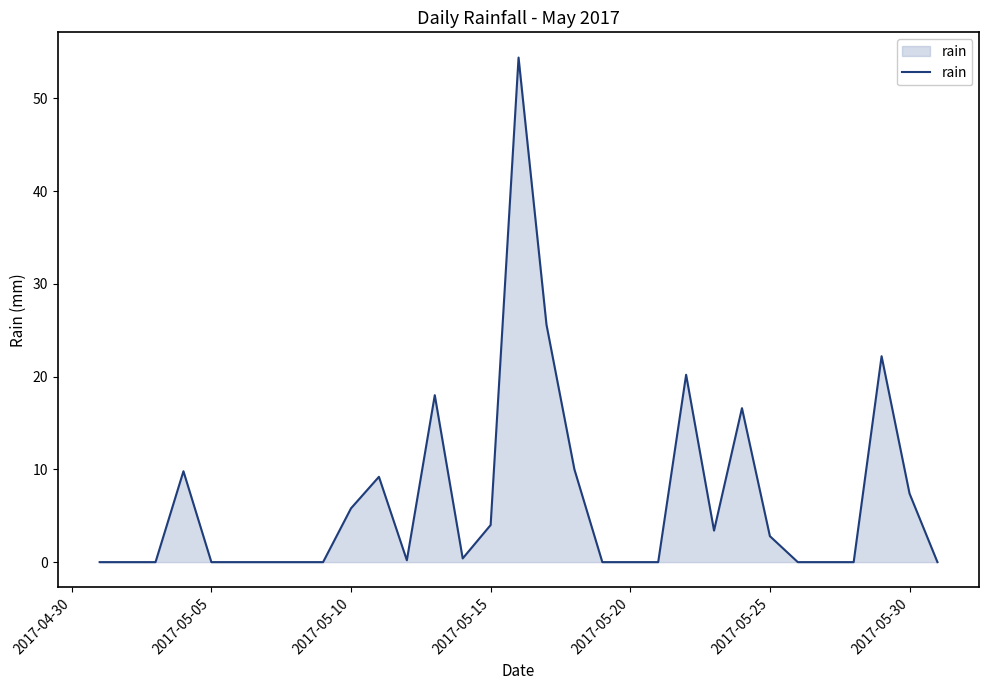

What is the difference between the maximum and minimum values?

54.4